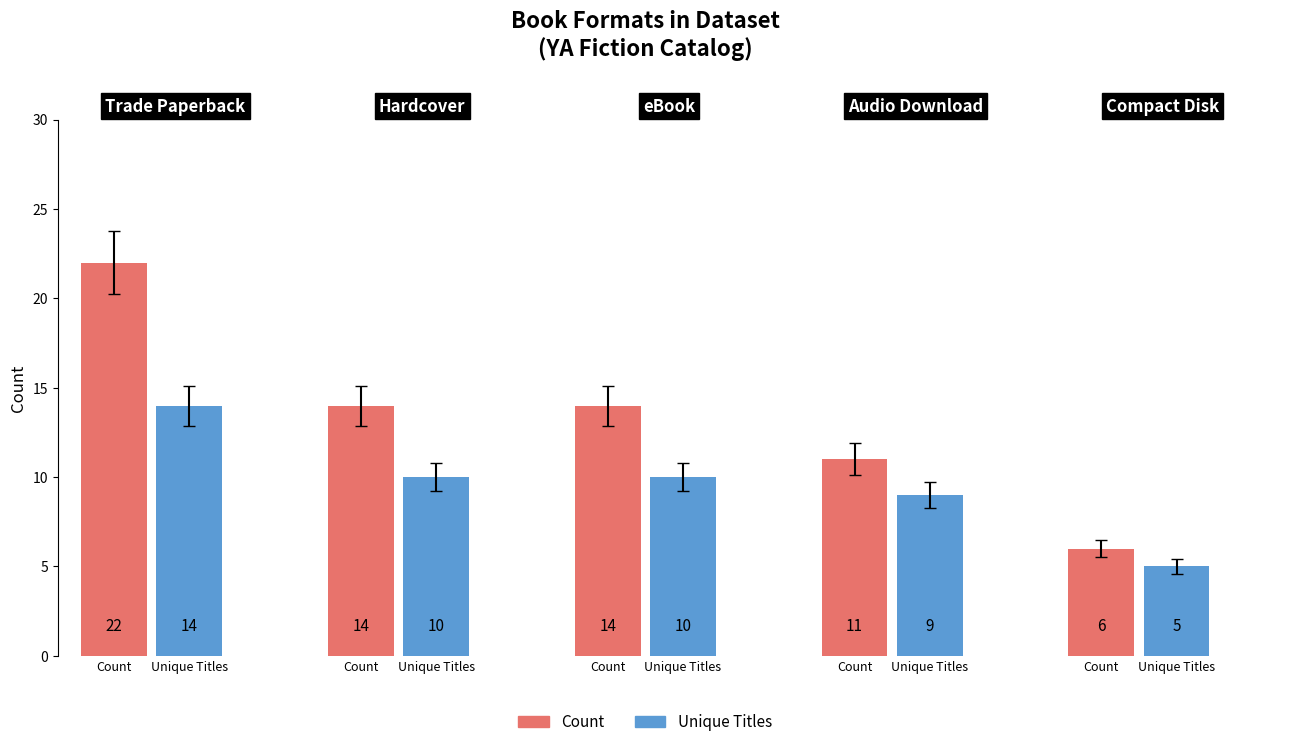

The value of Count at Trade Paperback is 7. True or false?

False